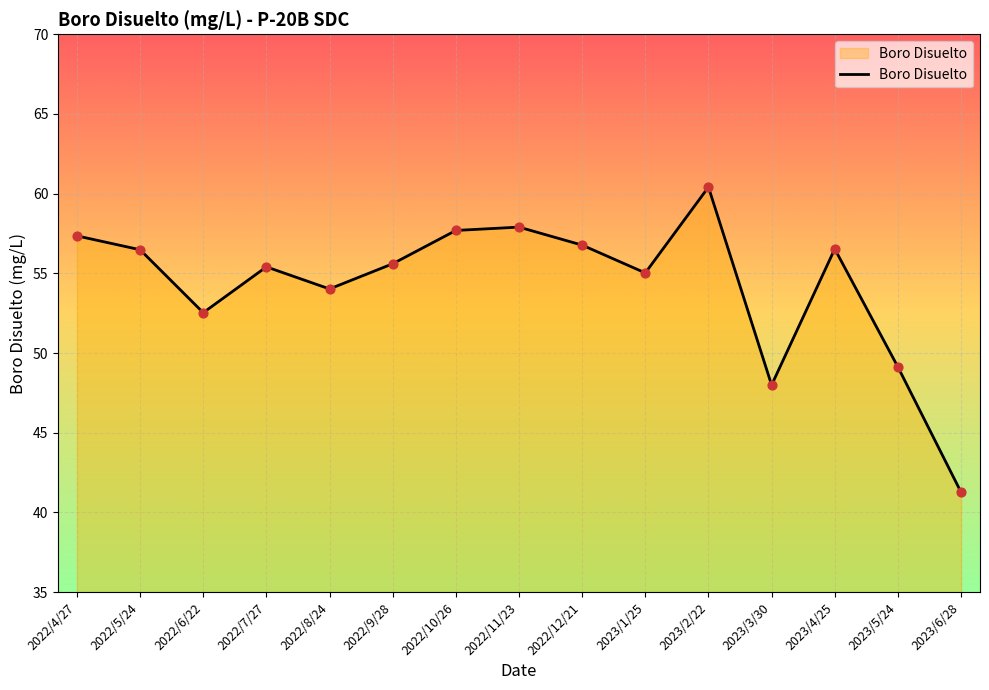

What is the ratio of the value at 2023/4/25 to the value at 2022/4/27?

1.0